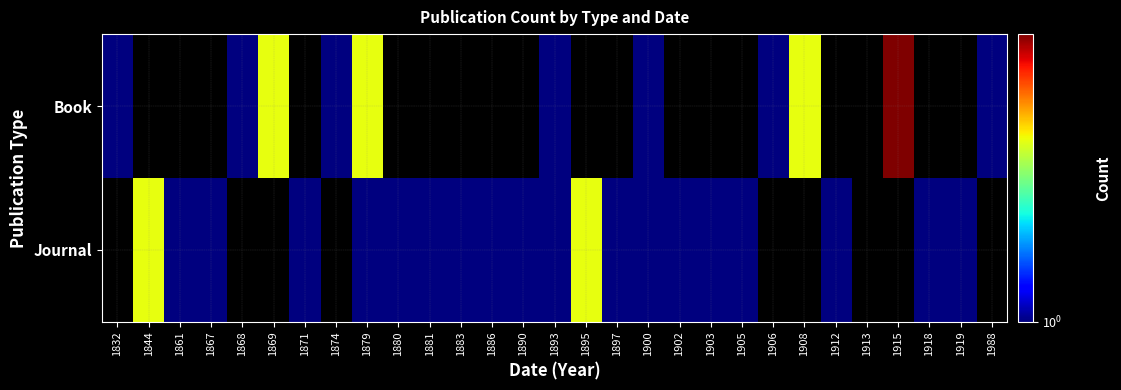

At how many categories does at least one series exceed 1?

6